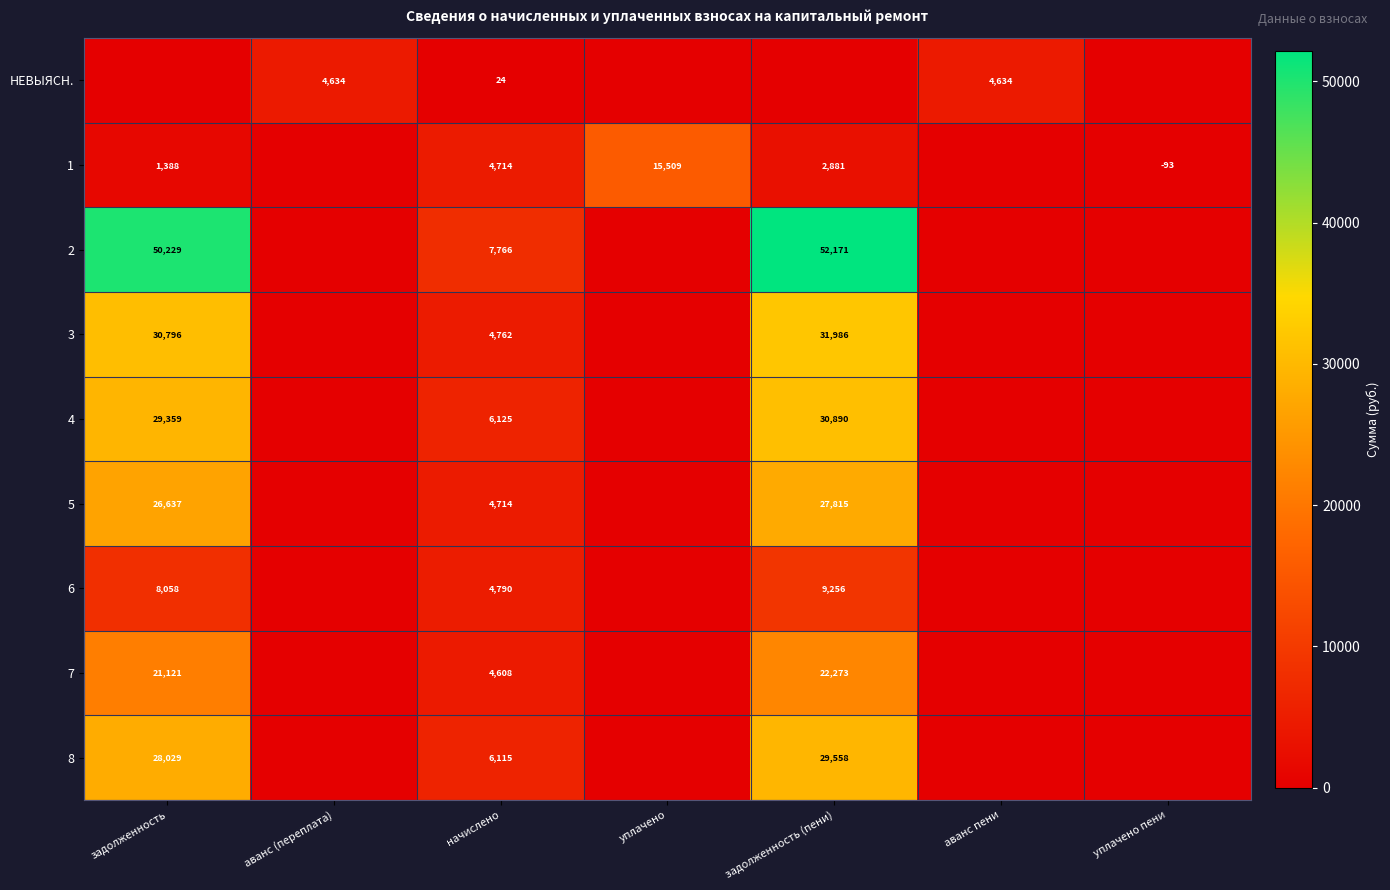

How many data points does each series have?

7